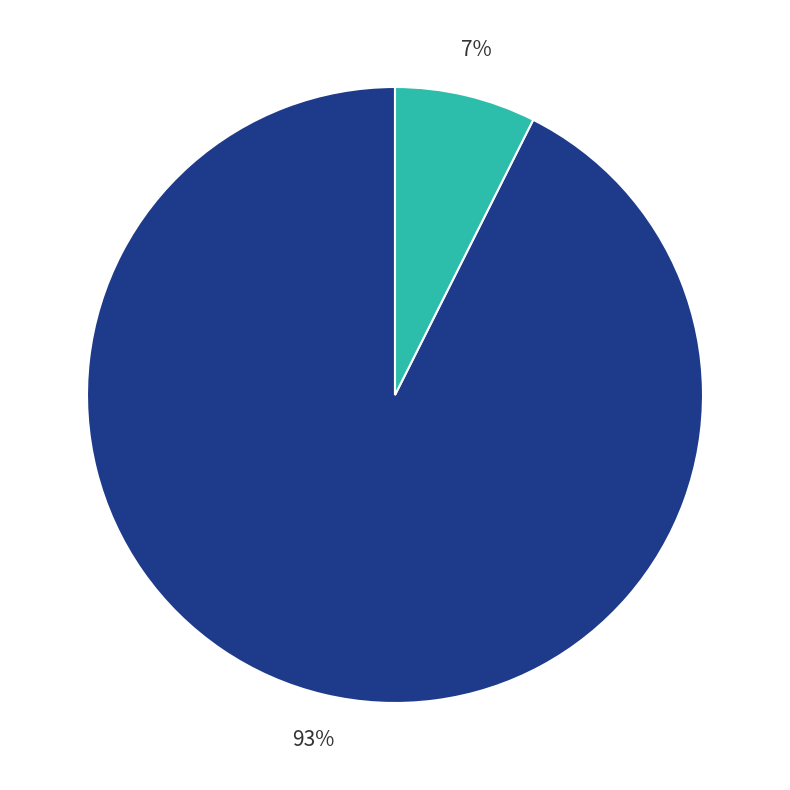

Is there any slice that represents more than half of the pie?

Yes